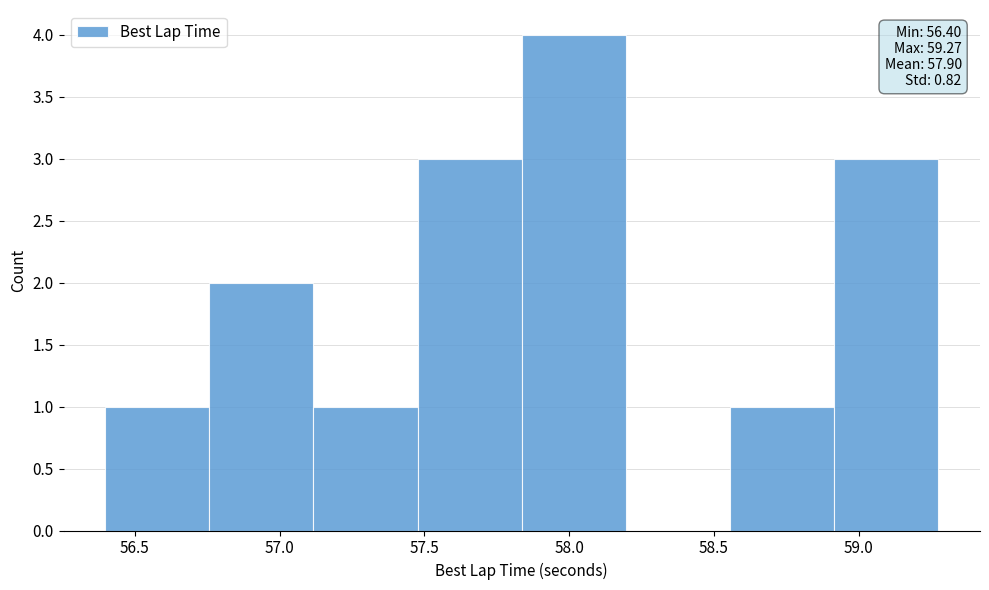

Which range on the x-axis has the tallest bar?

57.85 to 58.20